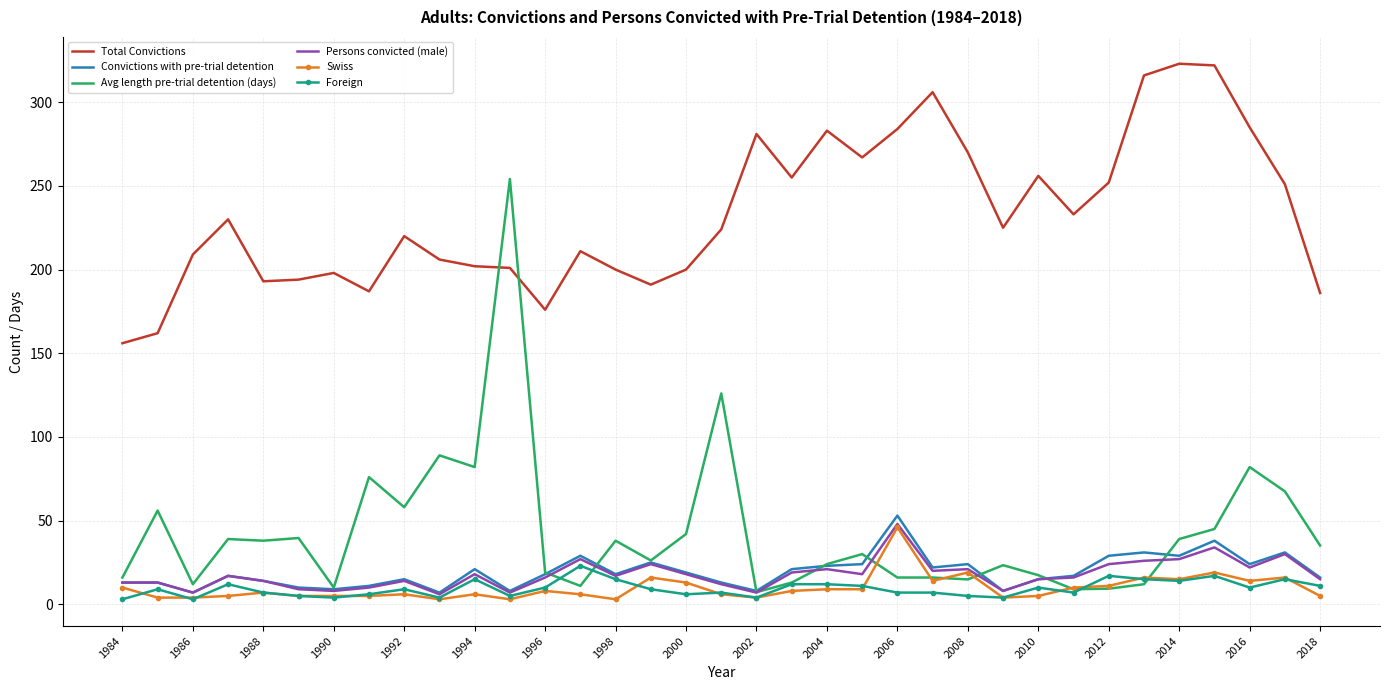

What are all the series names shown in the legend?

Total Convictions, Convictions with pre-trial detention, Avg length pre-trial detention (days), Persons convicted (male), Swiss, Foreign